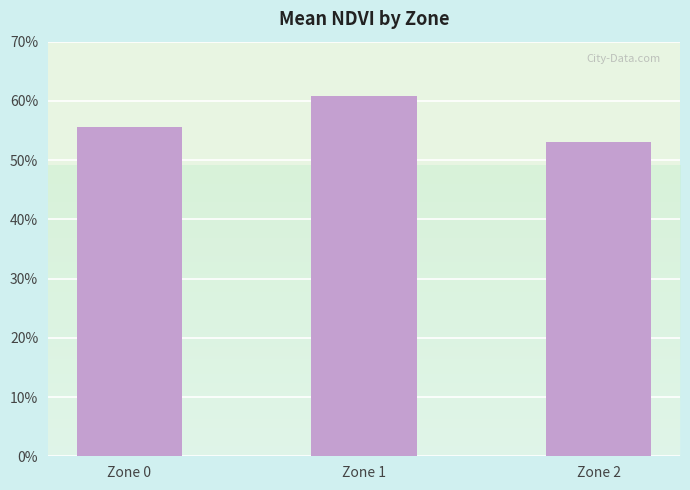

Rank the categories by value from lowest to highest.

Zone 2, Zone 0, Zone 1